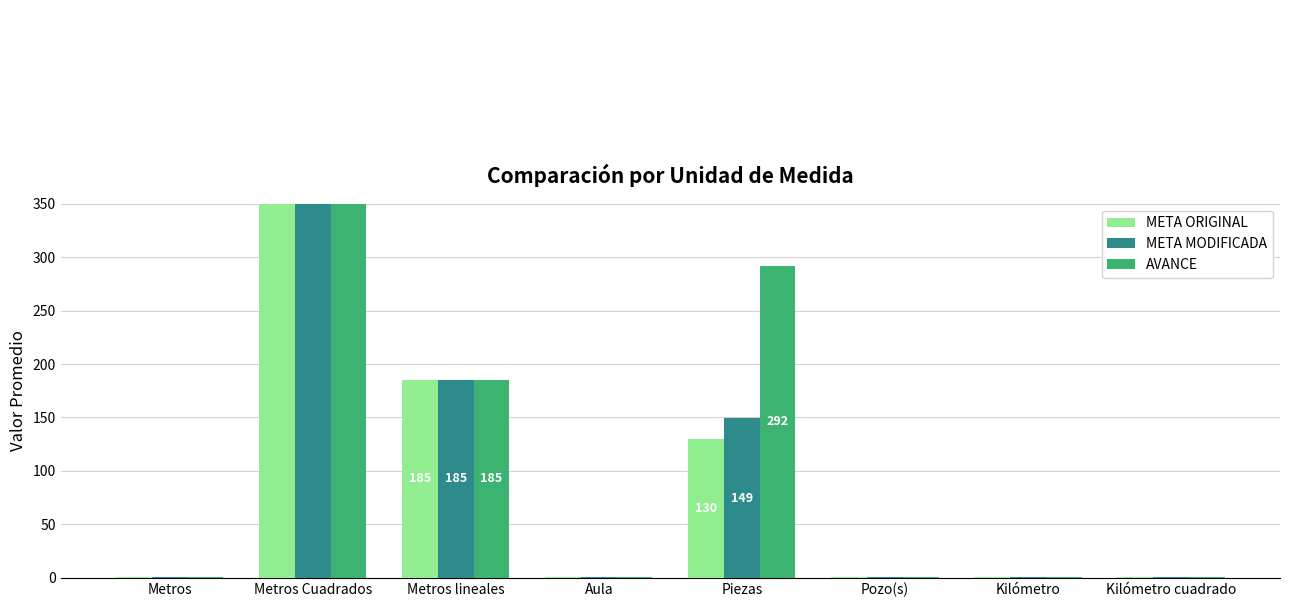

Where is AVANCE nearest to the value 525?

Piezas